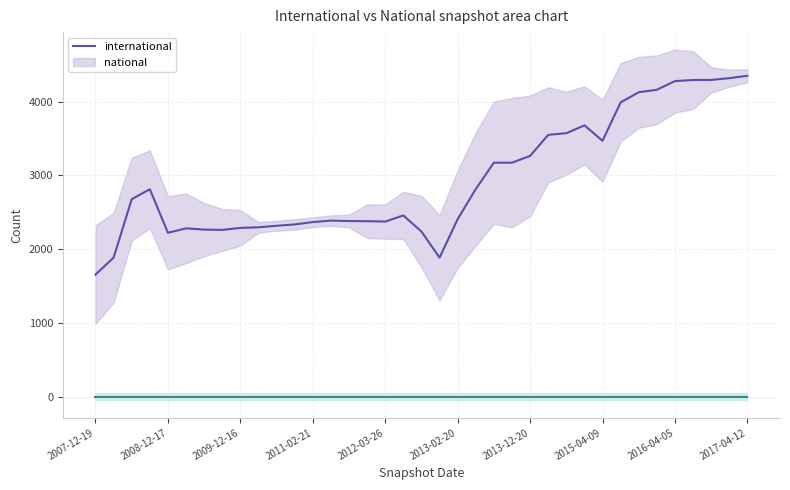

How many interior local valleys does the international series have?

5